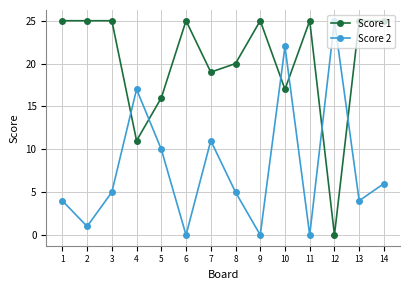

True or false: Score 2 has a value of 6 at 14.

True